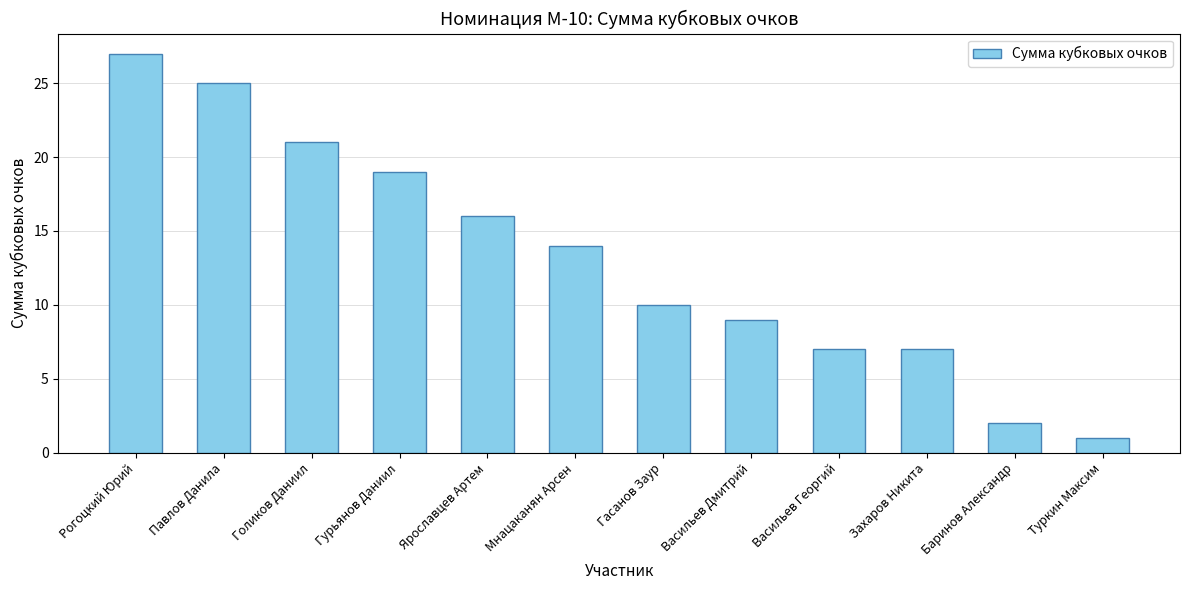

Reading left to right, transcribe all the data shown in this chart.

Рогоцкий Юрий=27	Павлов Данила=25	Голиков Даниил=21	Гурьянов Даниил=19	Ярославцев Артем=16	Мнацаканян Арсен=14	Гасанов Заур=10	Васильев Дмитрий=9	Васильев Георгий=7	Захаров Никита=7	Баринов Александр=2	Туркин Максим=1